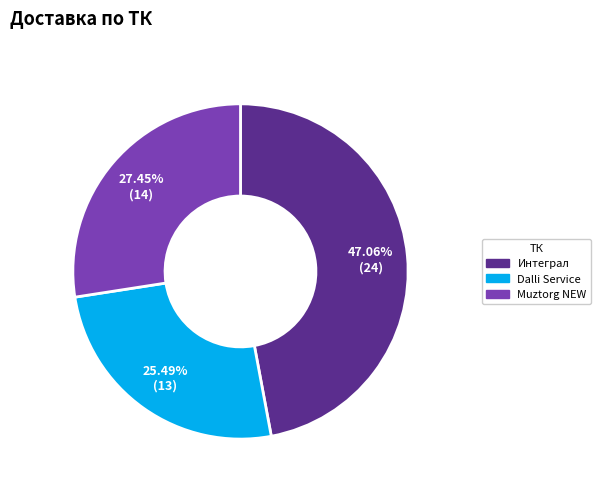

Is there a majority slice in this chart?

No